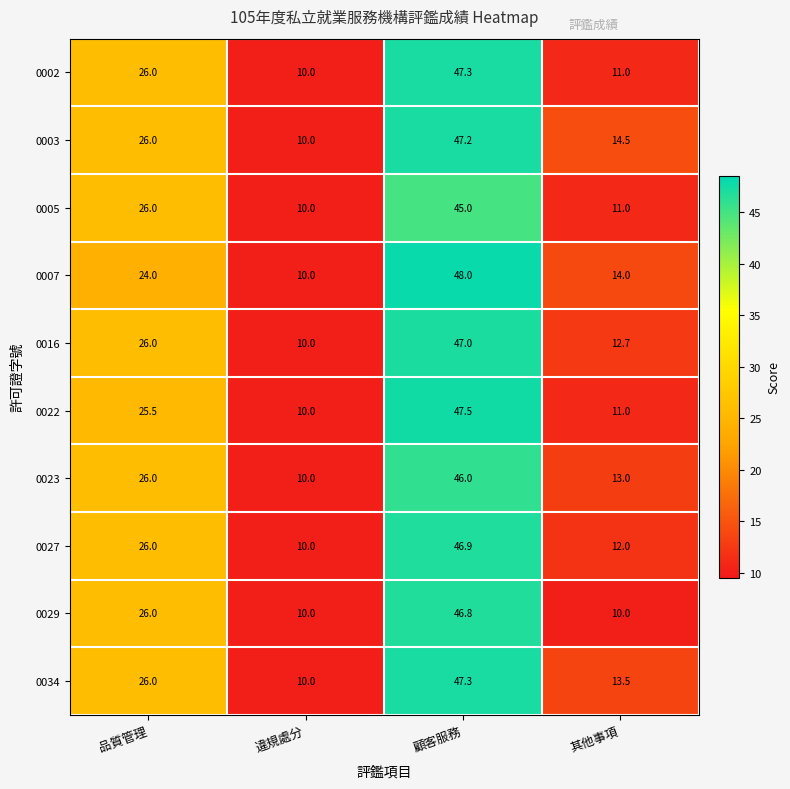

True or false: 0029 has a value of 16.4 at 顧客服務.

False